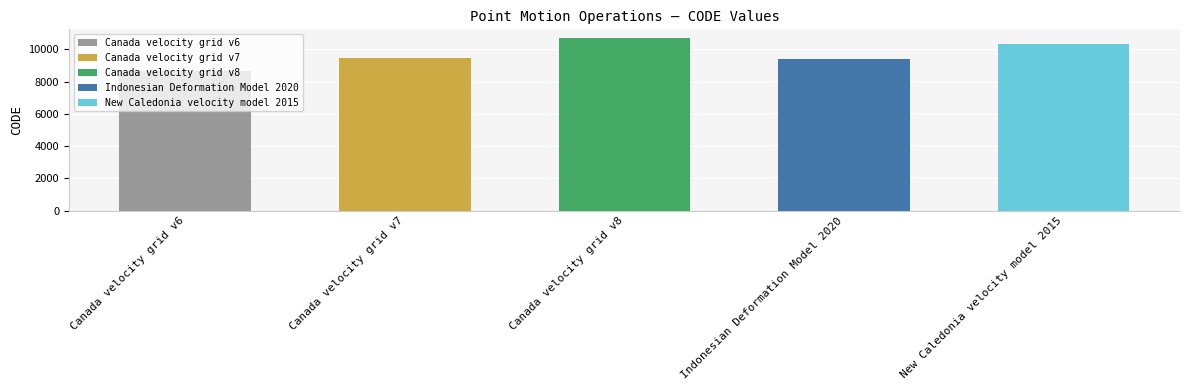

What is the change in value from Canada velocity grid v6 to New Caledonia velocity model 2015?

+1647